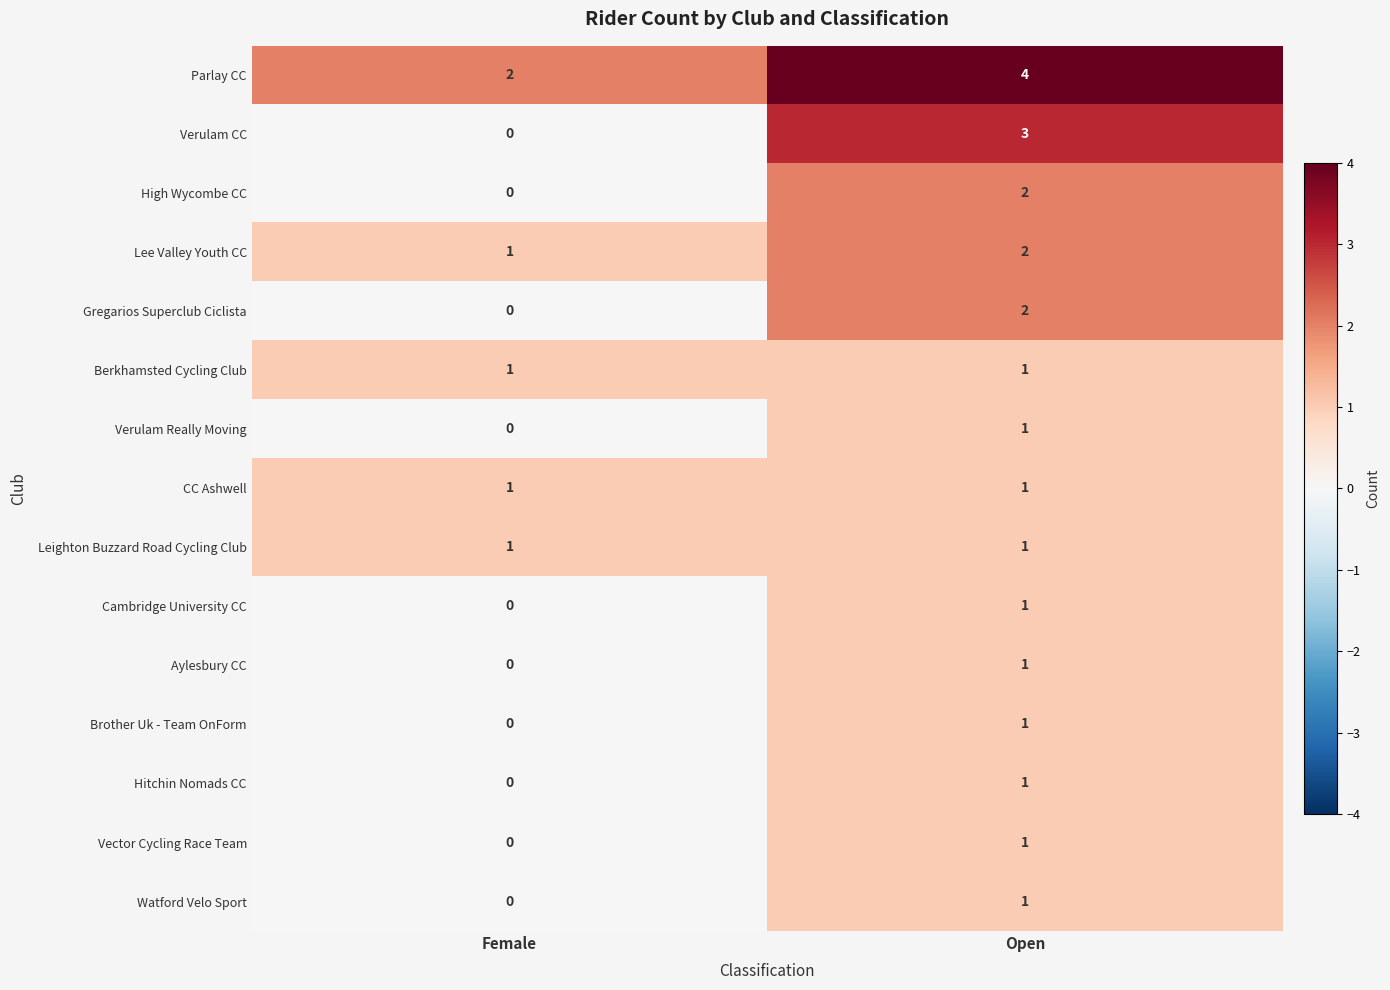

What is the total value across all series at Open?

23